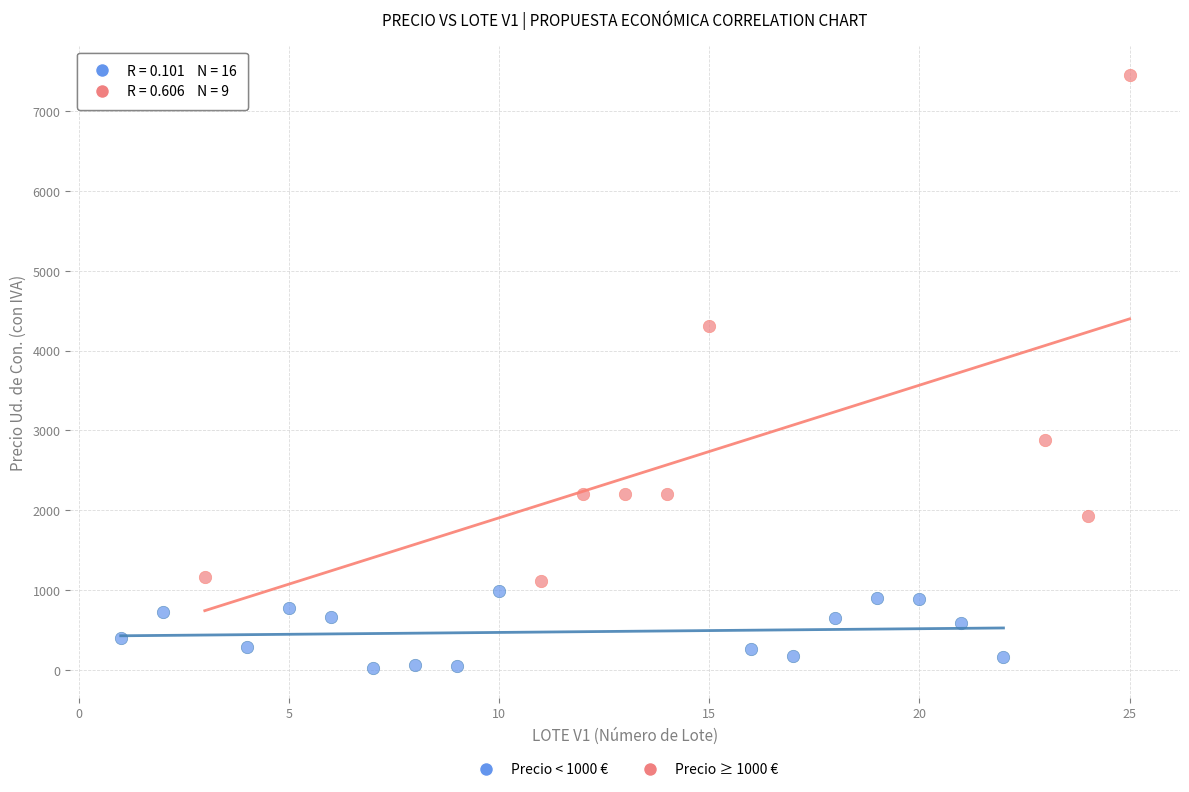

Which series reaches the maximum Y coordinate?

Precio ≥ 1000 €